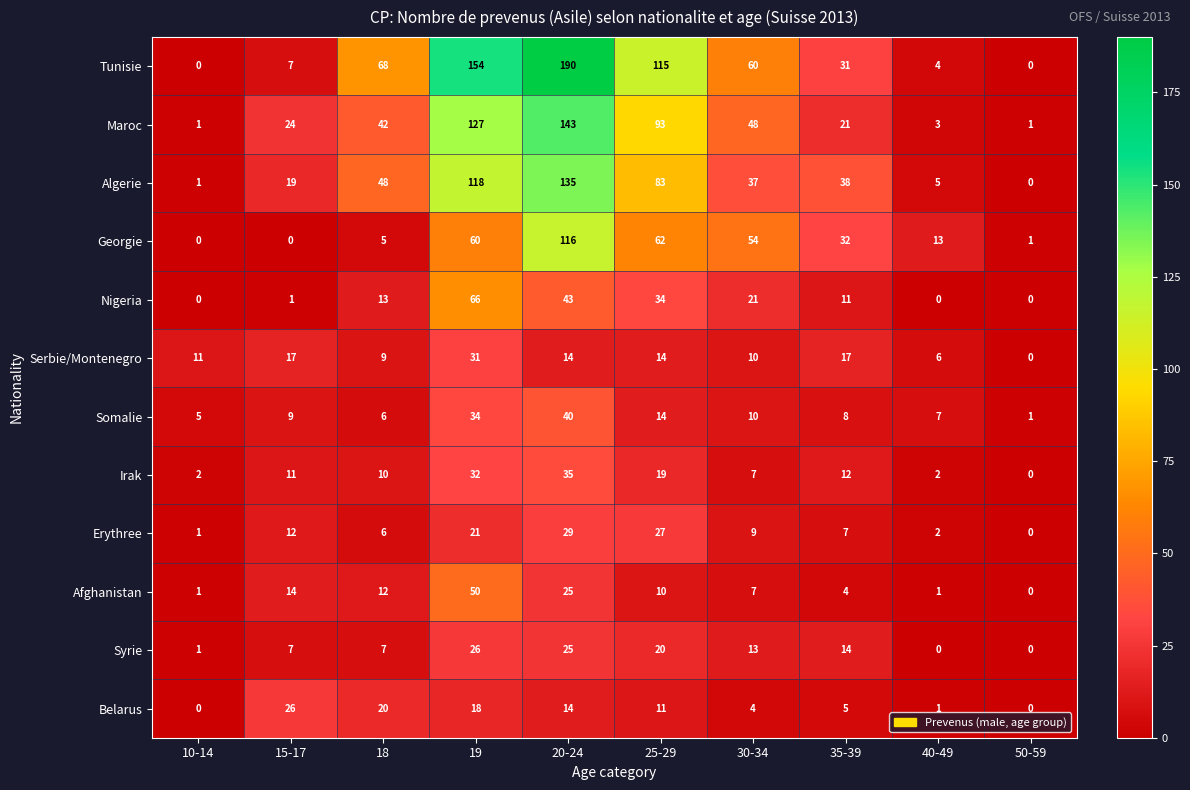

Rank the series at 19 from highest to lowest value.

Tunisie, Maroc, Algerie, Nigeria, Georgie, Afghanistan, Somalie, Irak, Serbie/Montenegro, Syrie, Erythree, Belarus